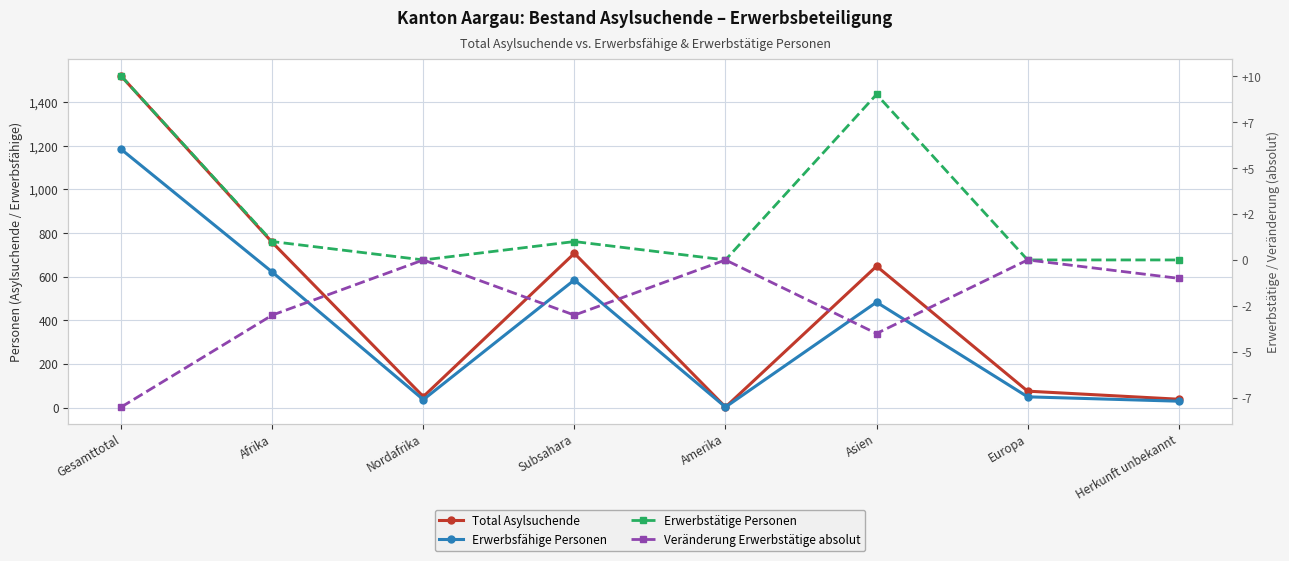

Reading left to right, list all the values displayed in this chart.

Total Asylsuchende: 1520	757	50	707	2	648	75	38
Erwerbsfähige Personen: 1184	621	36	585	2	483	49	29
Erwerbstätige Personen: 10	1	0	1	0	9	0	0
Veränderung Erwerbstätige absolut: -8	-3	0	-3	0	-4	0	-1